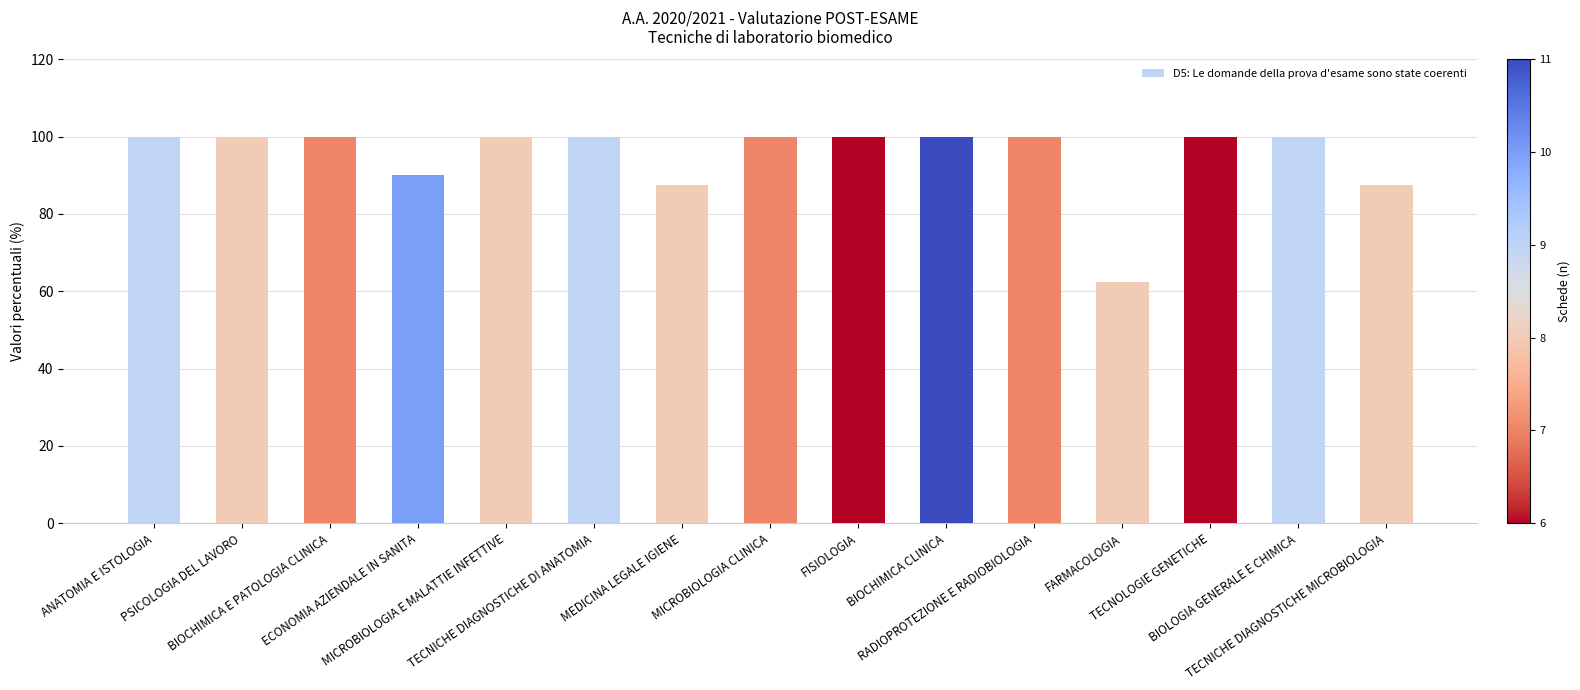

What is the sum of all values?

1427.5